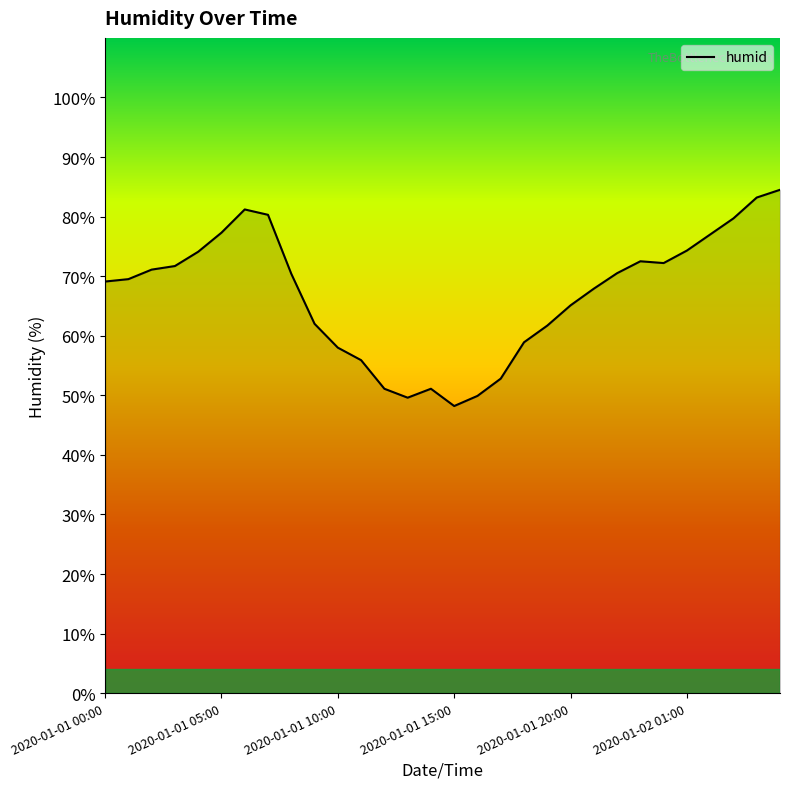

What is the smallest value displayed?

48.2